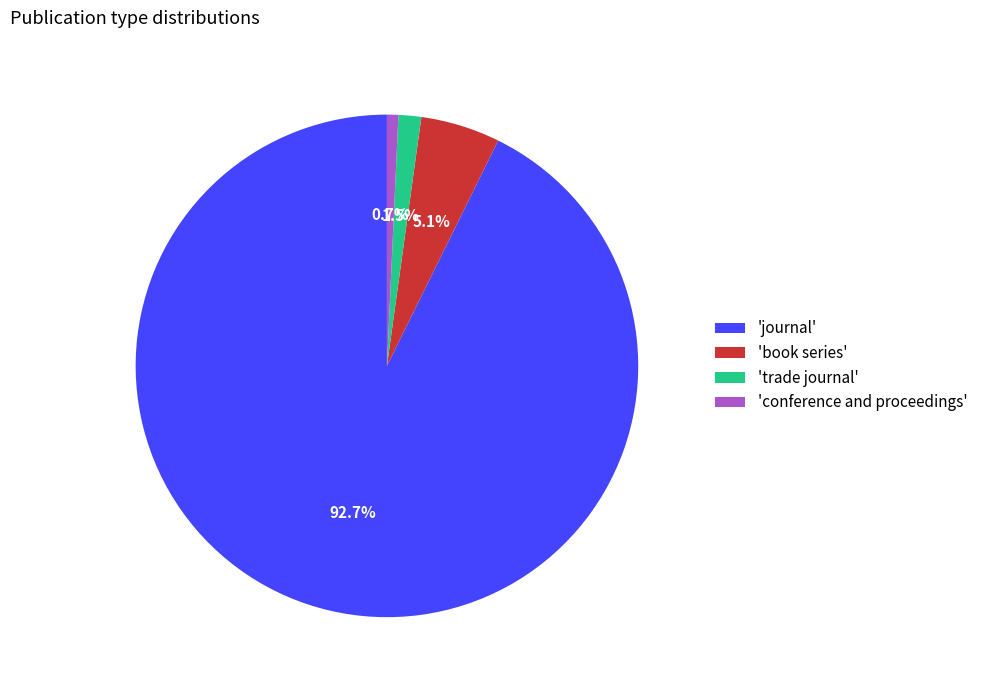

What is the majority slice?

'journal'